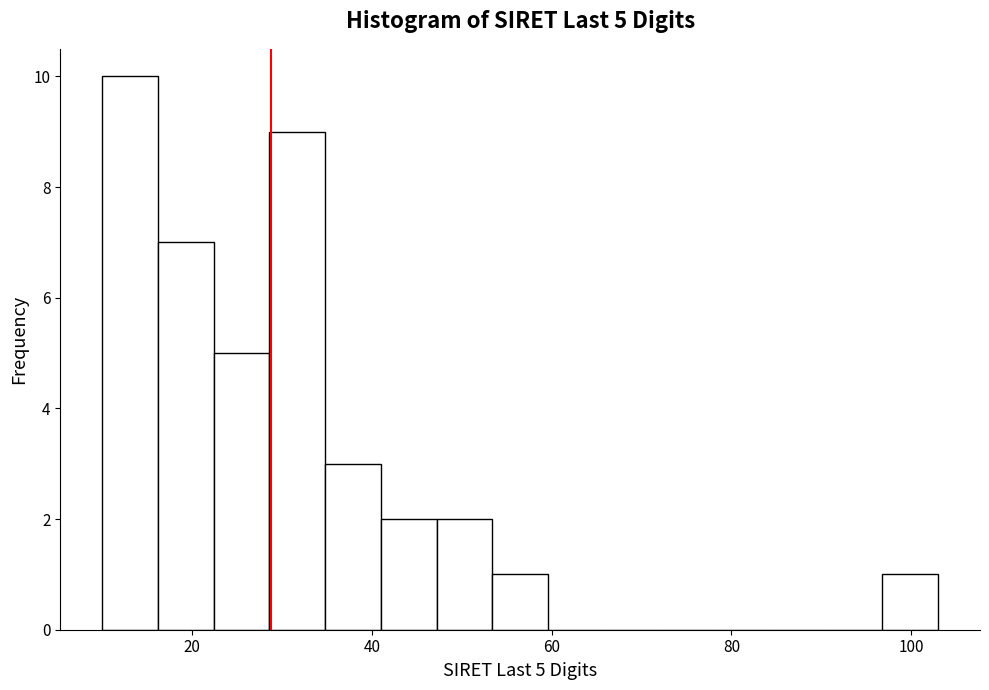

Read against the x-axis, roughly where is the centre of the tallest bar?

14